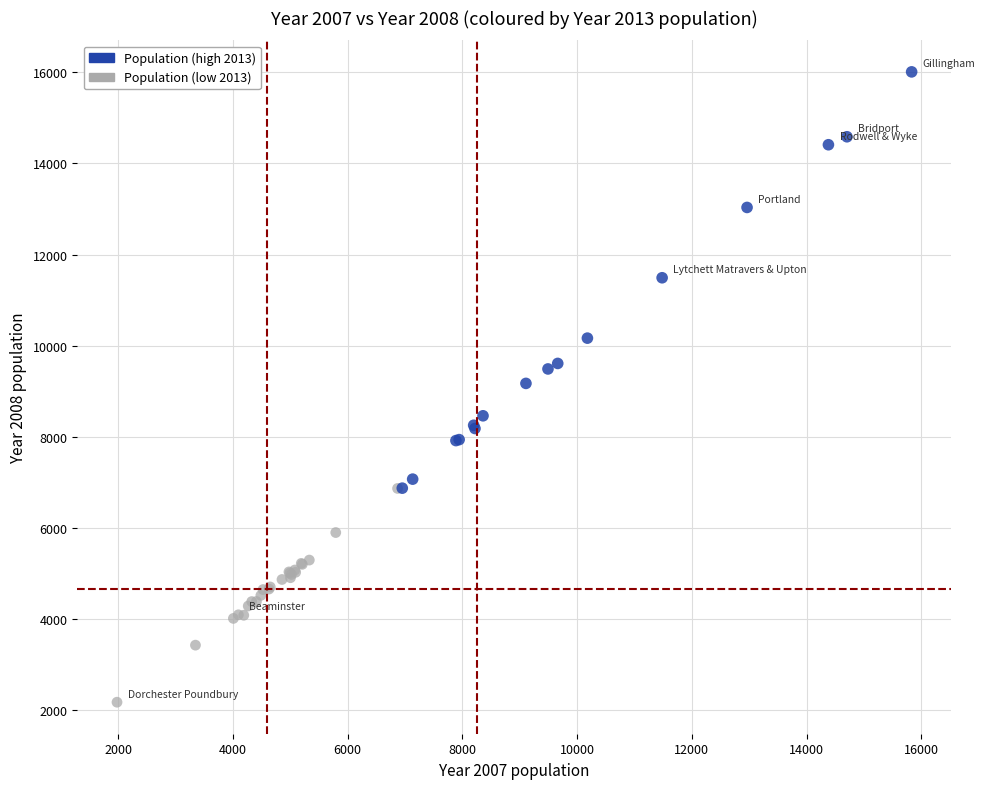

Which series contains the highest Y value?

Population (high 2013)